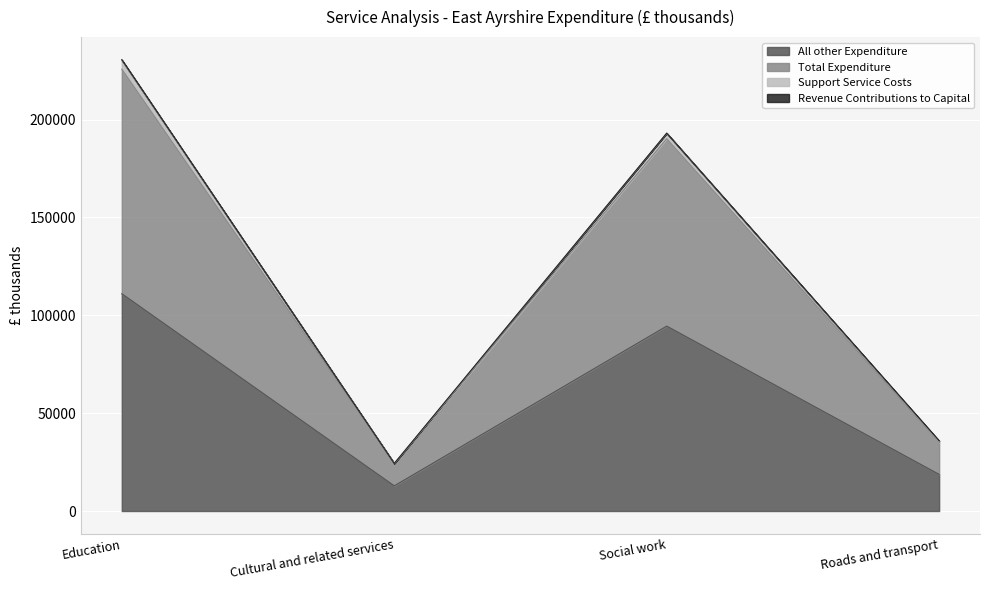

How many values in the Total Expenditure series exceed 193071?

1